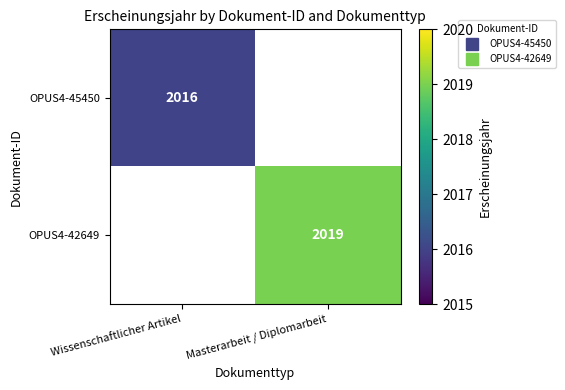

At how many categories does at least one series exceed 2016?

1